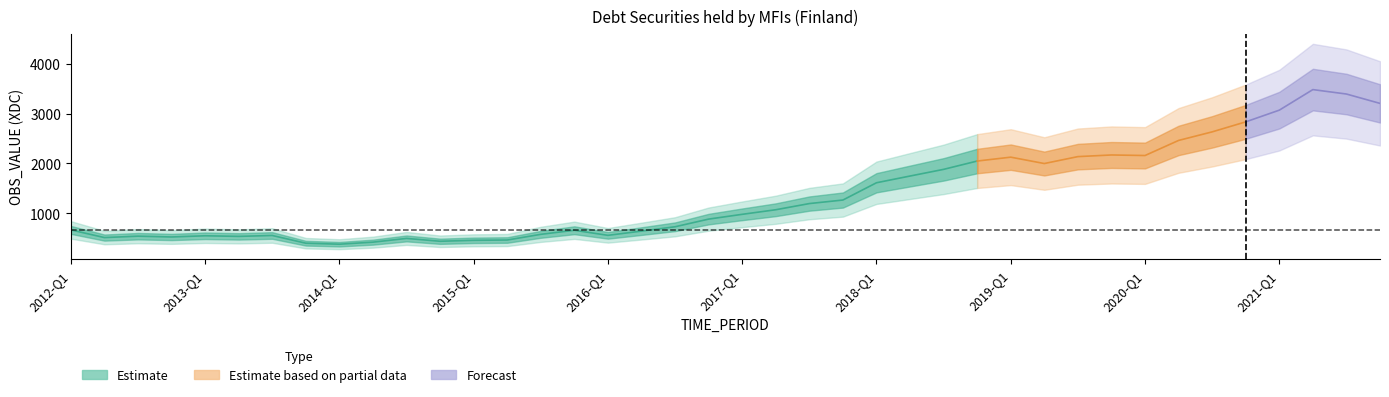

Is this an area chart (filled region under the line)?

No